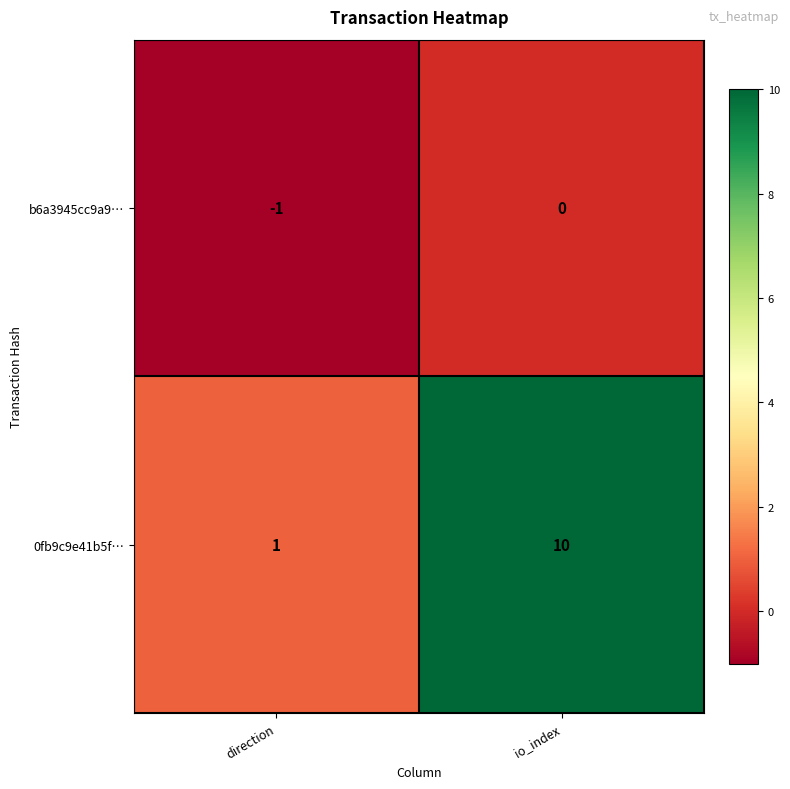

What is the total value across all series at io_index?

10